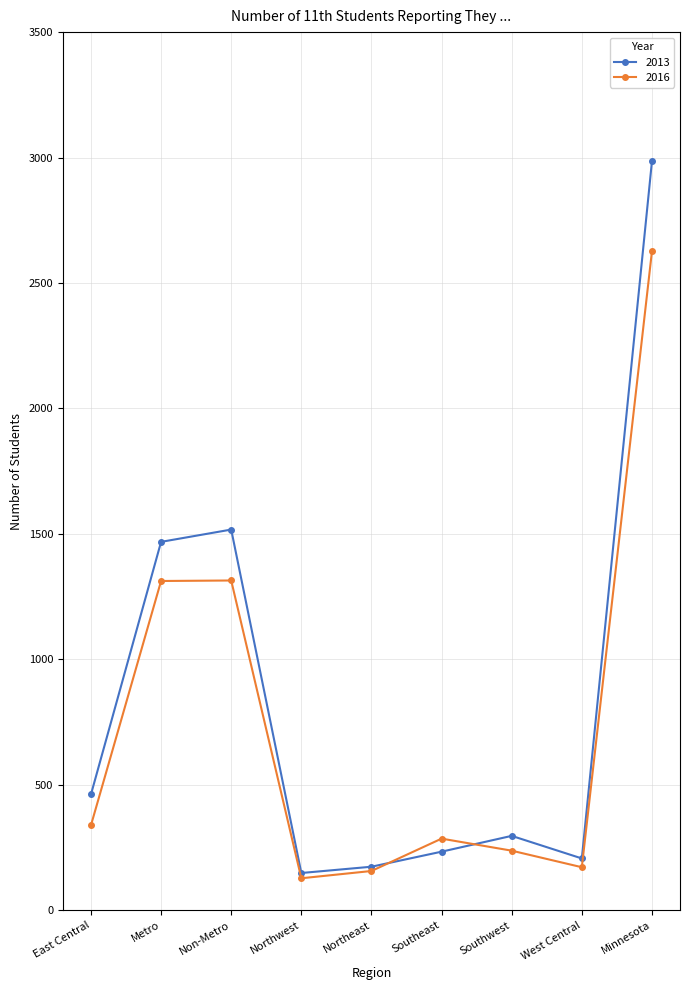

What is the label of the 8th point from the right?

Metro